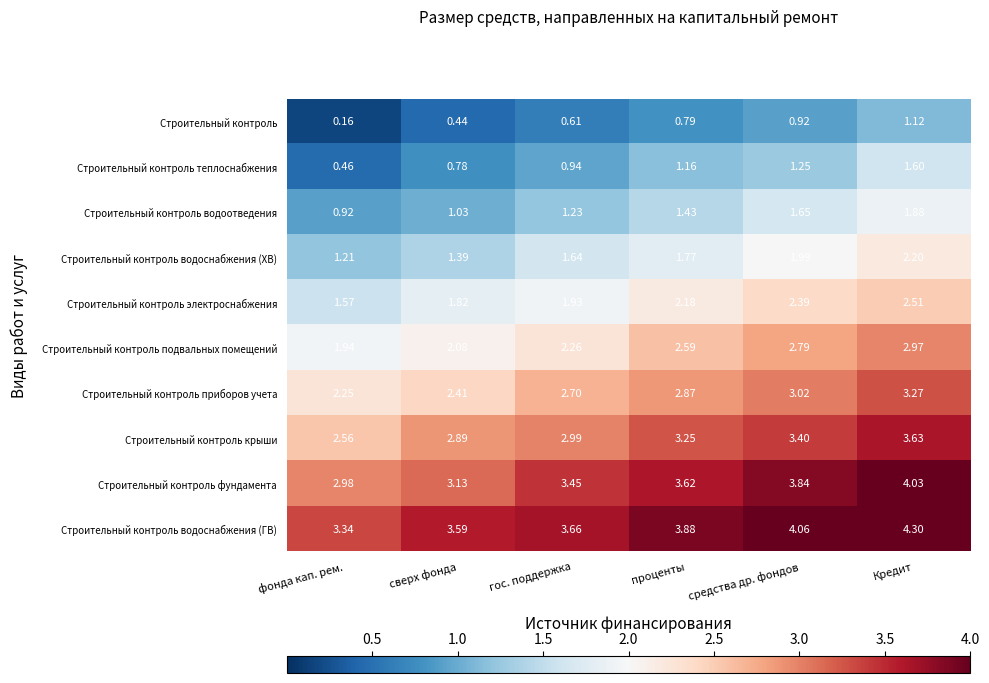

Which series has the largest total across all categories?

Строительный контроль водоснабжения (ГВ)